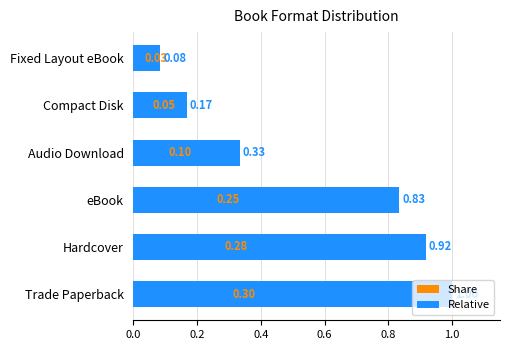

Rank the series at Trade Paperback from lowest to highest value.

Share, Relative